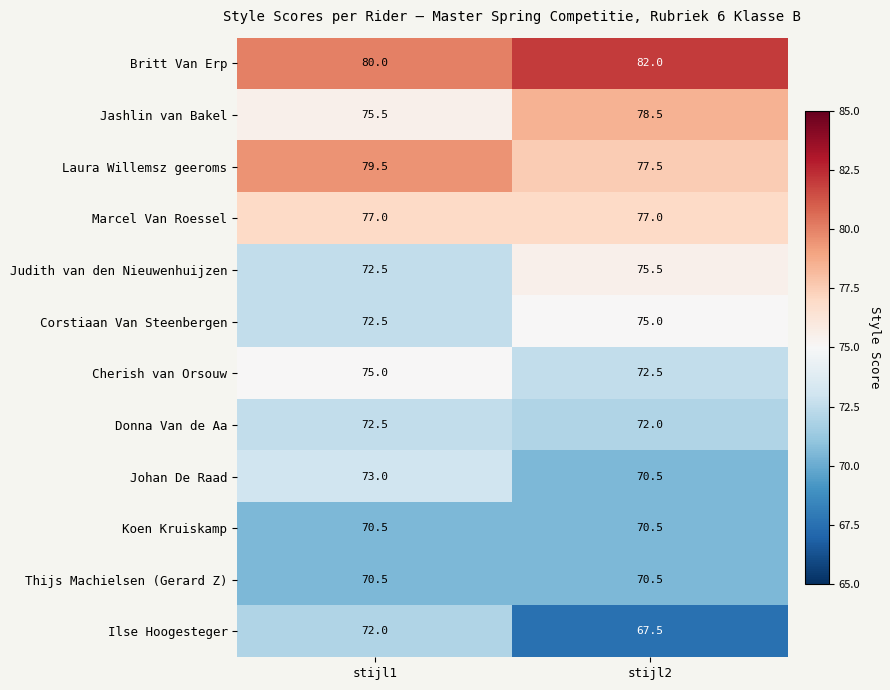

Which series has the largest range (max minus min)?

Ilse Hoogesteger